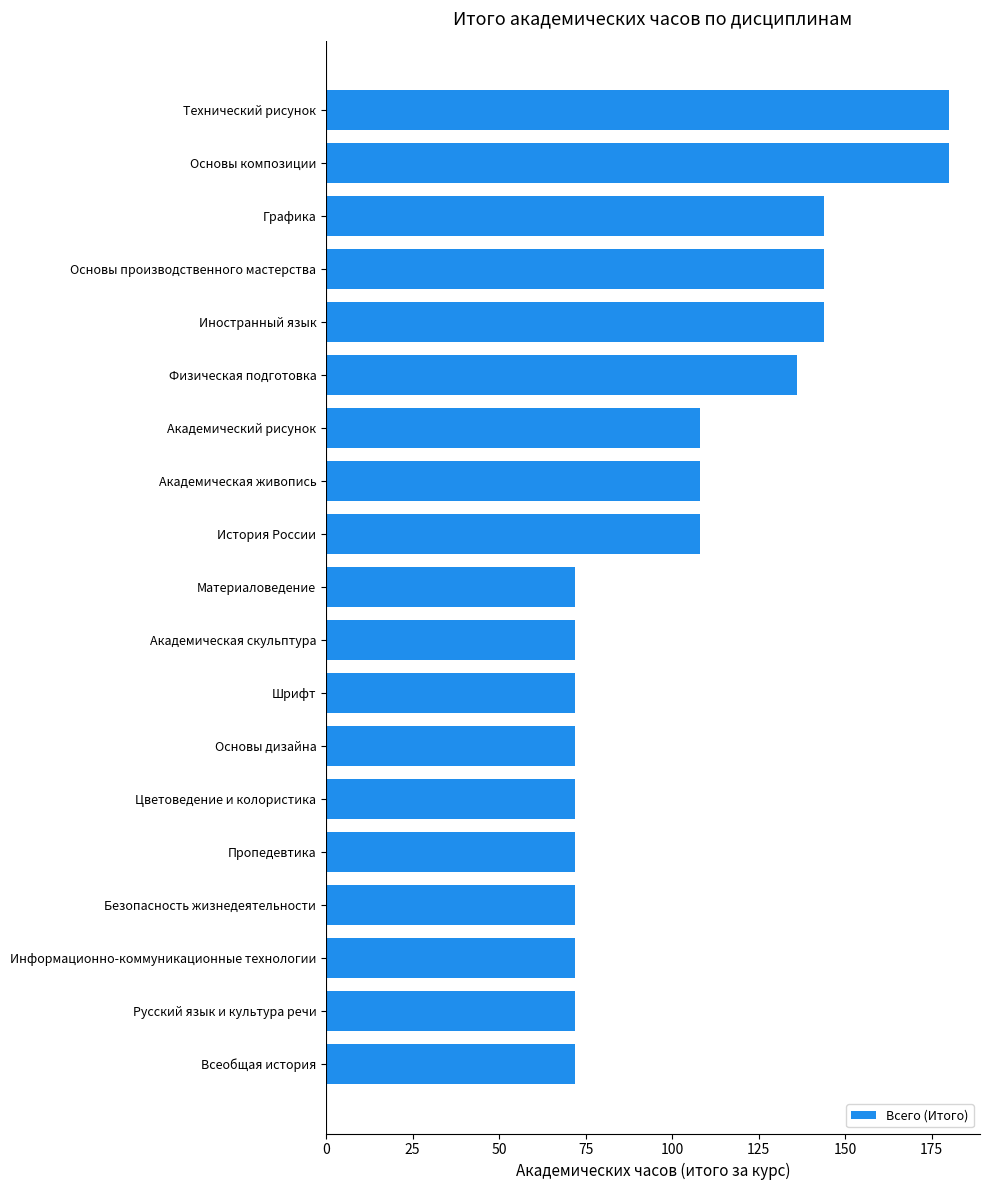

What is the greatest value displayed?

180